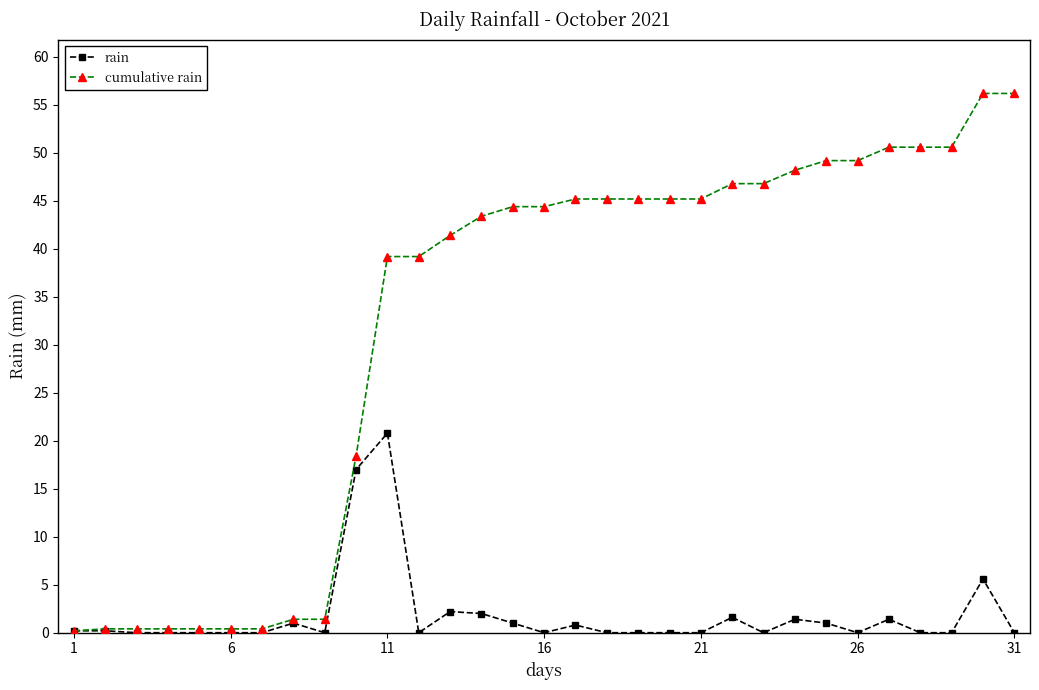

What is the value of the cumulative rain point at the 13th from the left?

41.4